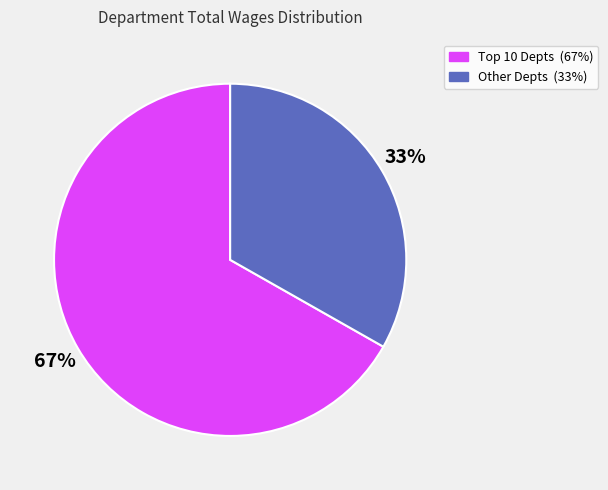

To the nearest percent, what is the average slice percentage?

50%